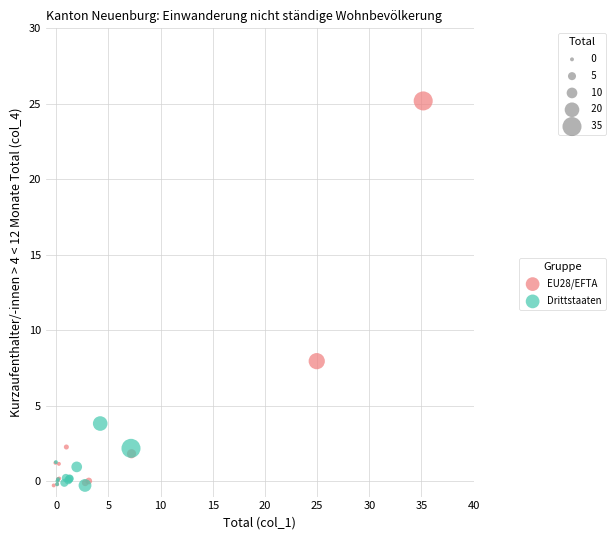

Which series reaches the maximum Y coordinate?

EU28/EFTA